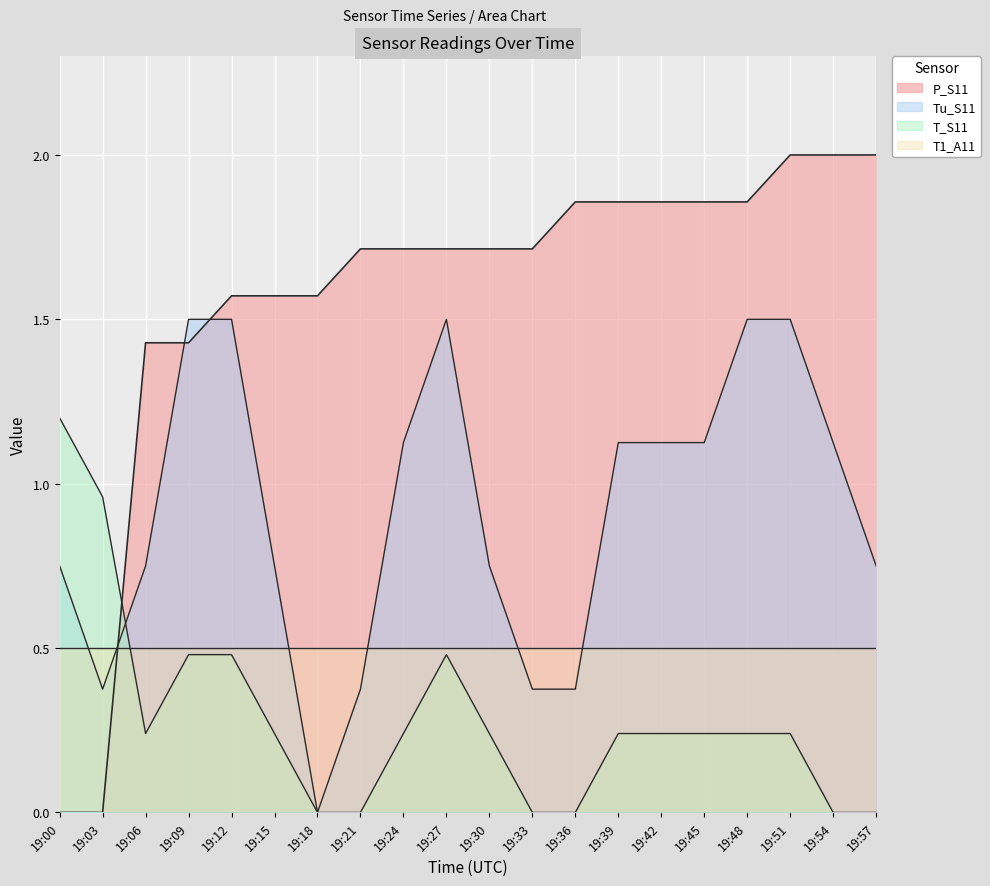

What is the difference between the second highest and second lowest values in the T_S11 series?

1.0